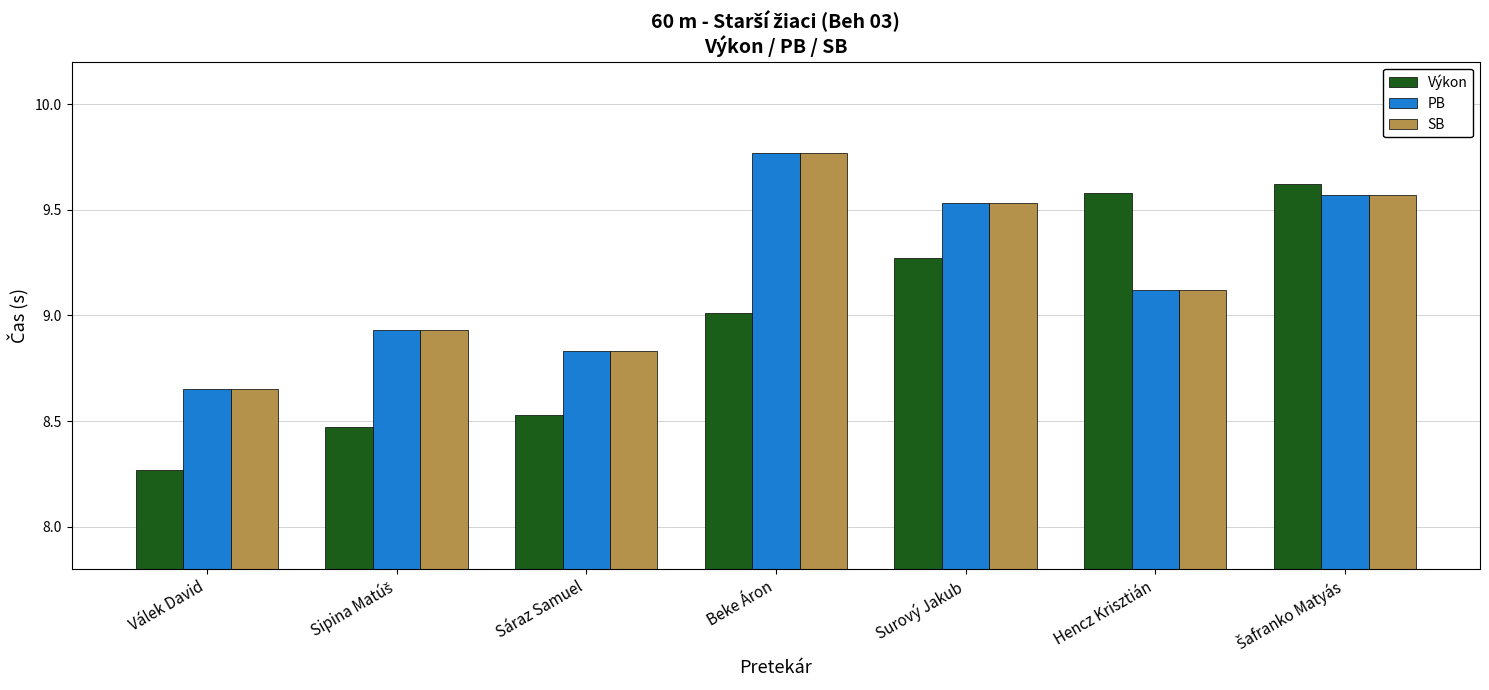

Which series has the largest range (max minus min)?

Výkon